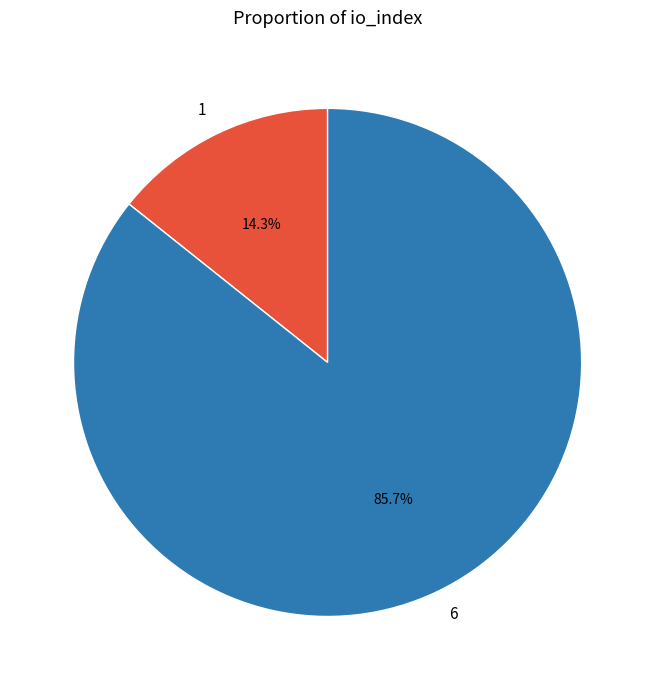

Which has a higher value, 1 or 6?

6